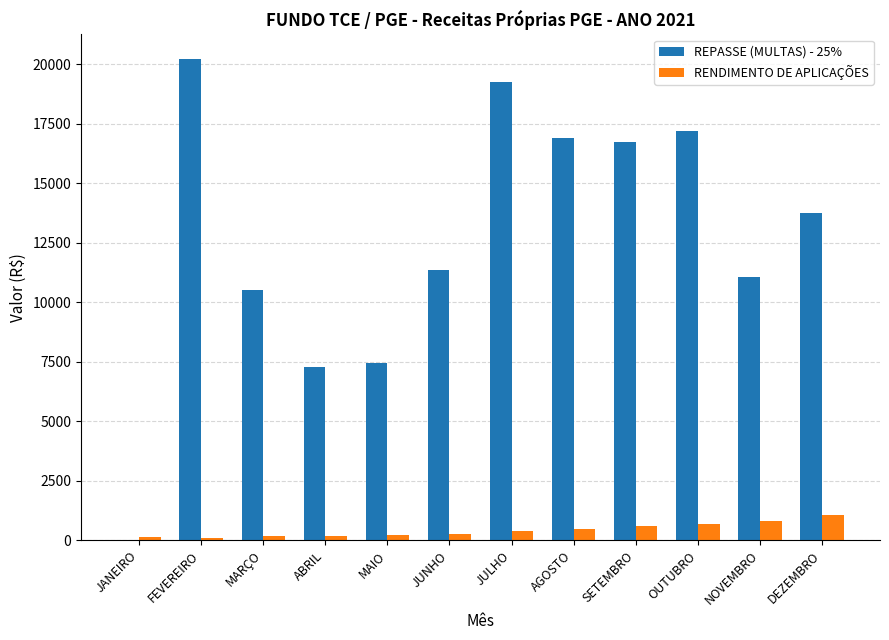

What is the sum of all RENDIMENTO DE APLICAÇÕES values?

5097.6